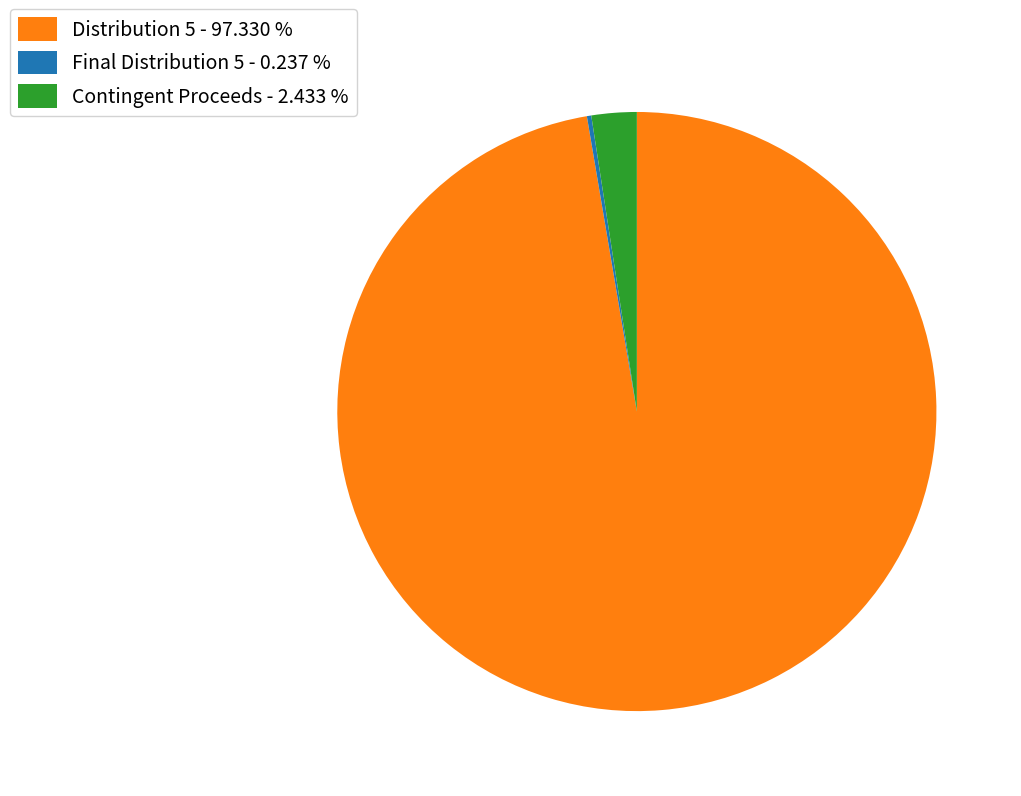

Does Distribution 5 - 97.330 % represent more than half of the total?

Yes